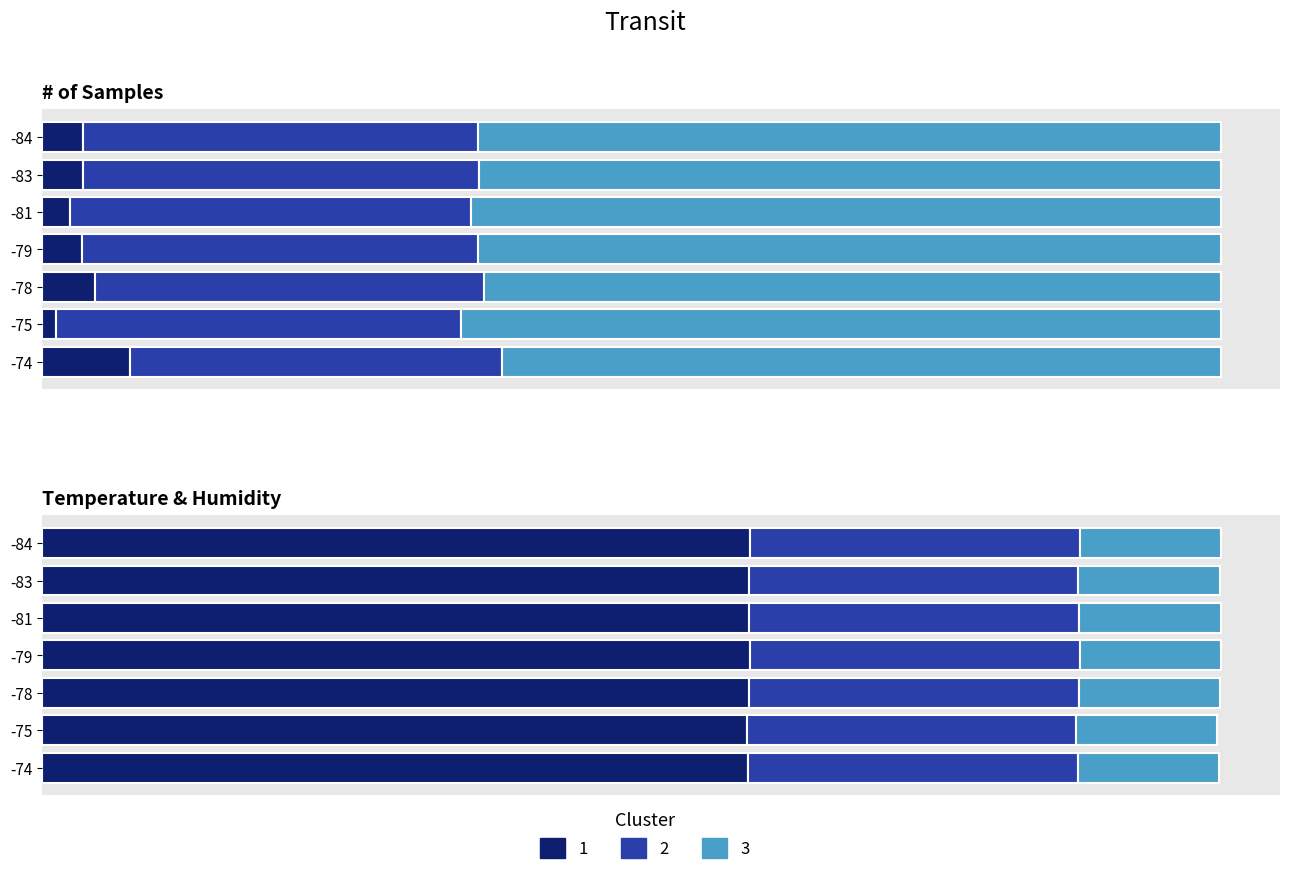

Reading left to right, what are all the values shown in this chart?

Cluster 1: 8.6	8.5	8.6	8.6	8.6	8.6	8.6
Cluster 2: 4.0	4.0	4.0	4.0	4.0	4.0	4.0
Cluster 3: 1.7	1.7	1.7	1.7	1.7	1.7	1.7